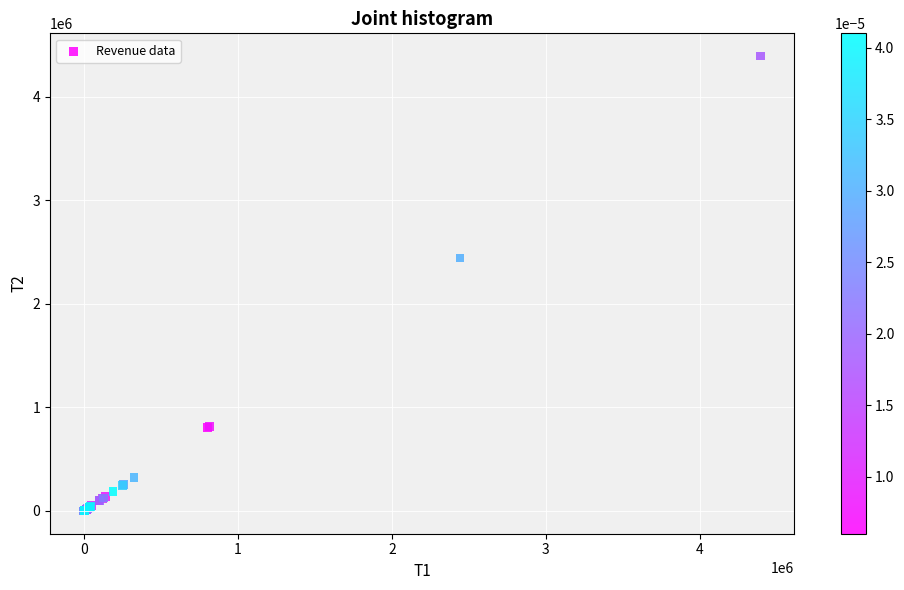

What Y value in the scatter plot is closest to 2195550?

2441441.5